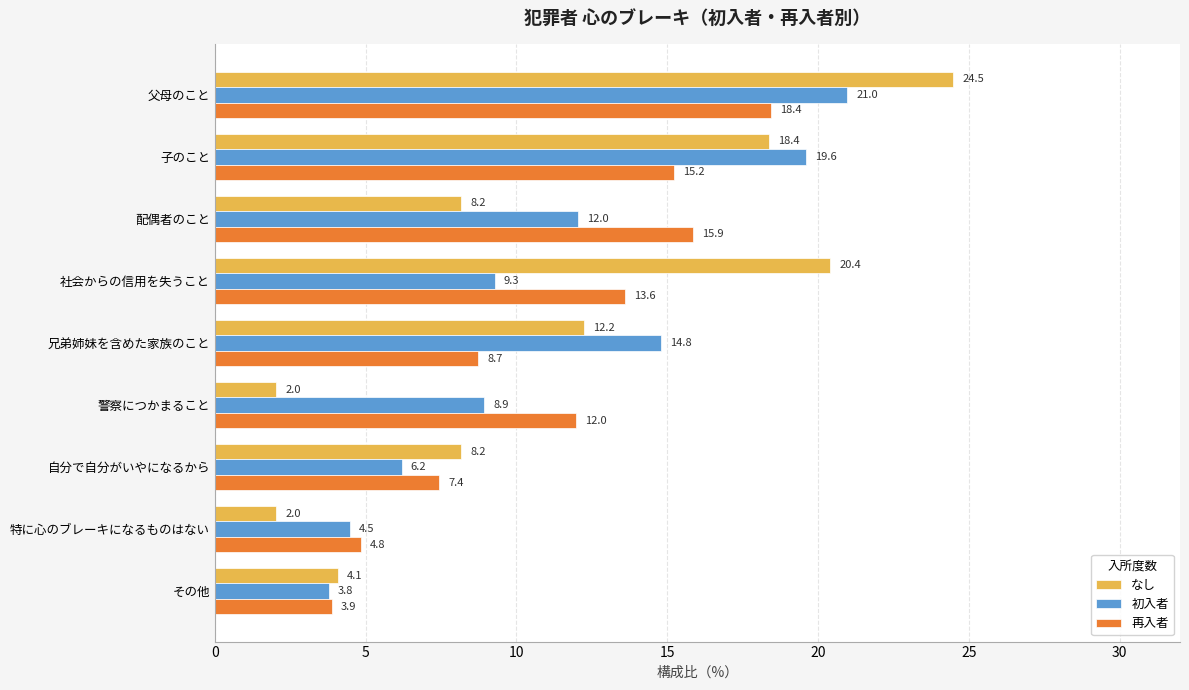

The value of 再入者 at 警察につかまること is 18.5. True or false?

False